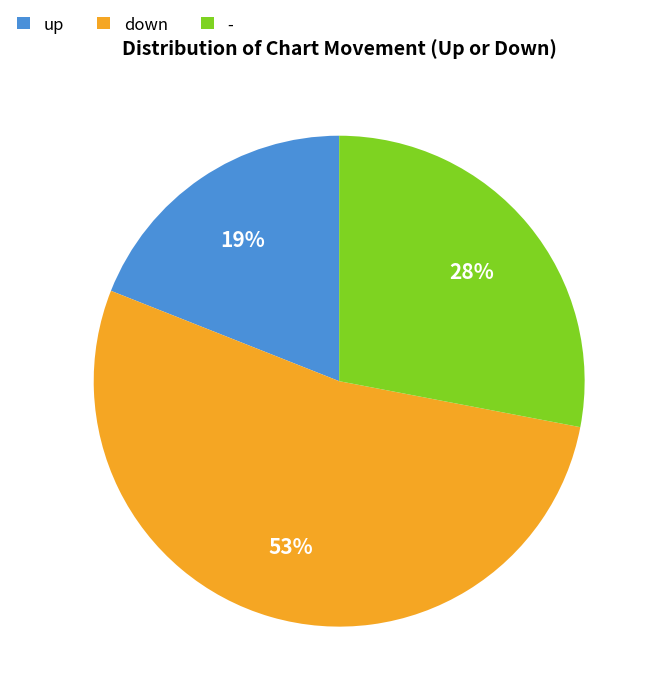

Which has a higher value, - or up?

-